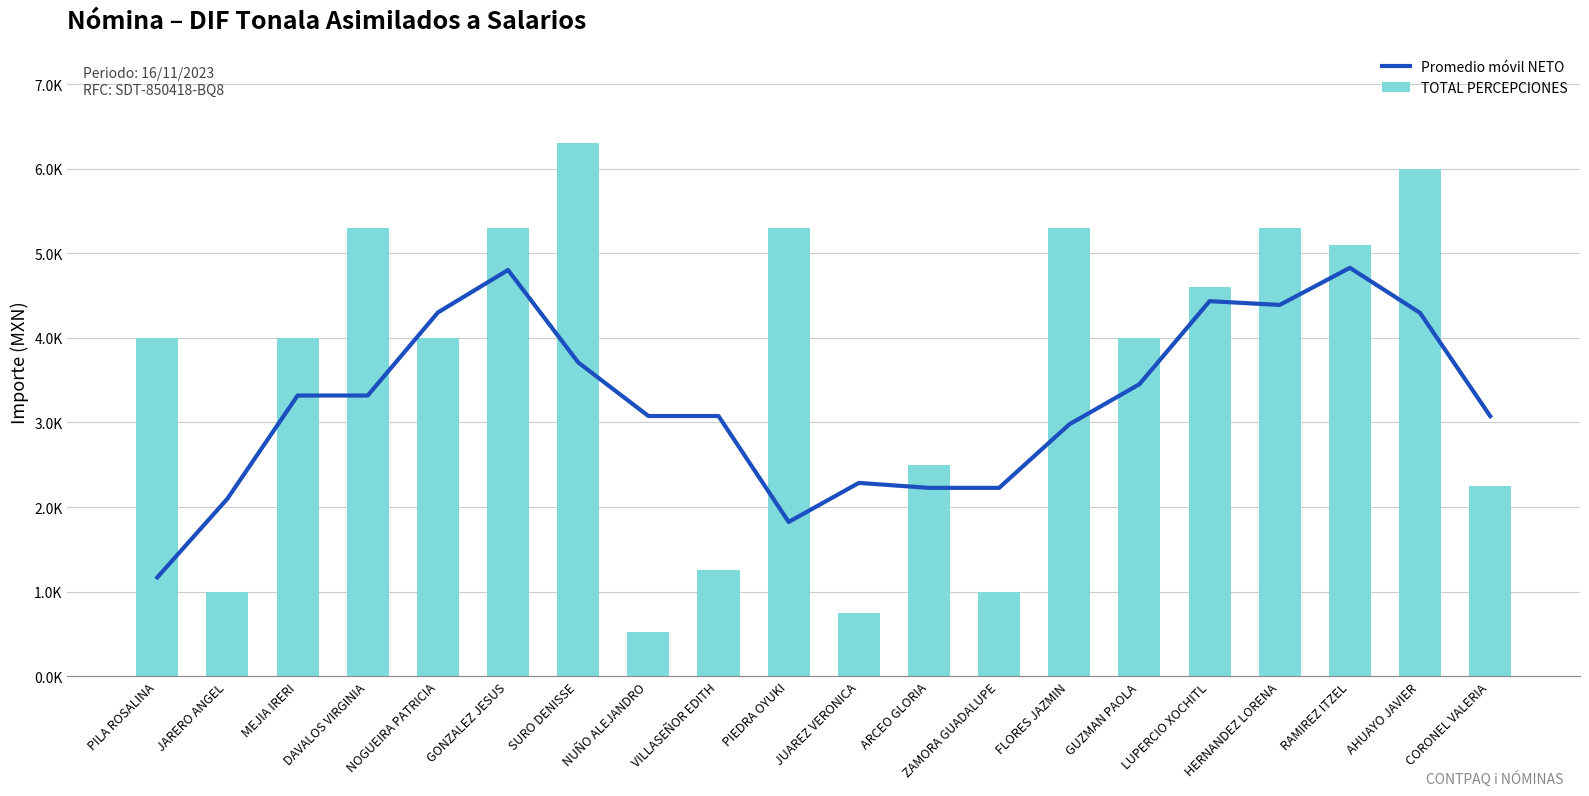

Is it true that TOTAL PERCEPCIONES equals 3558.6 at AHUAYO JAVIER?

False